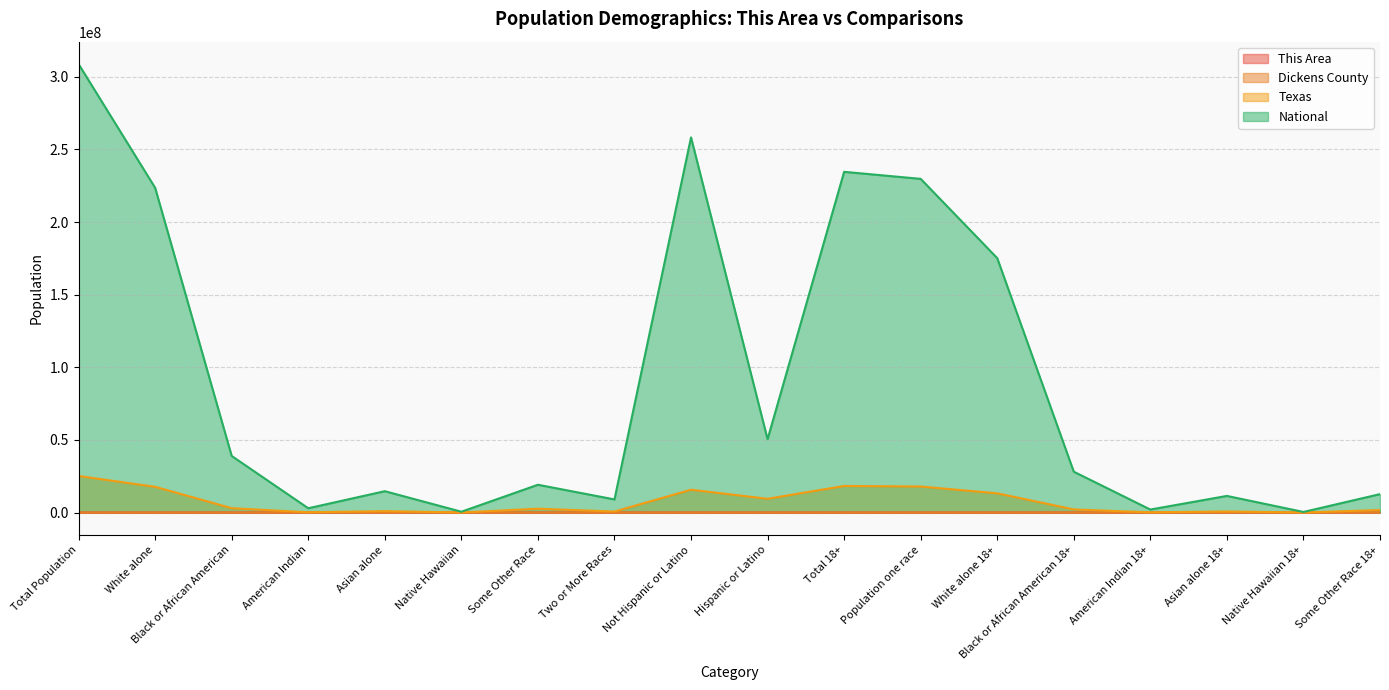

True or false: National has more than 2 interior local peaks.

True